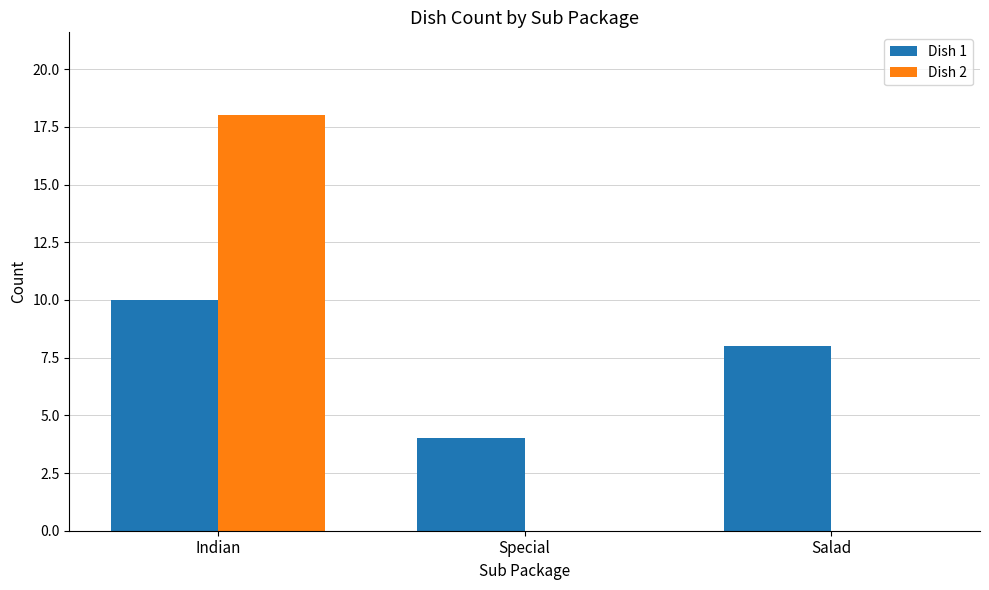

At which category is the sum across all series the highest?

Indian